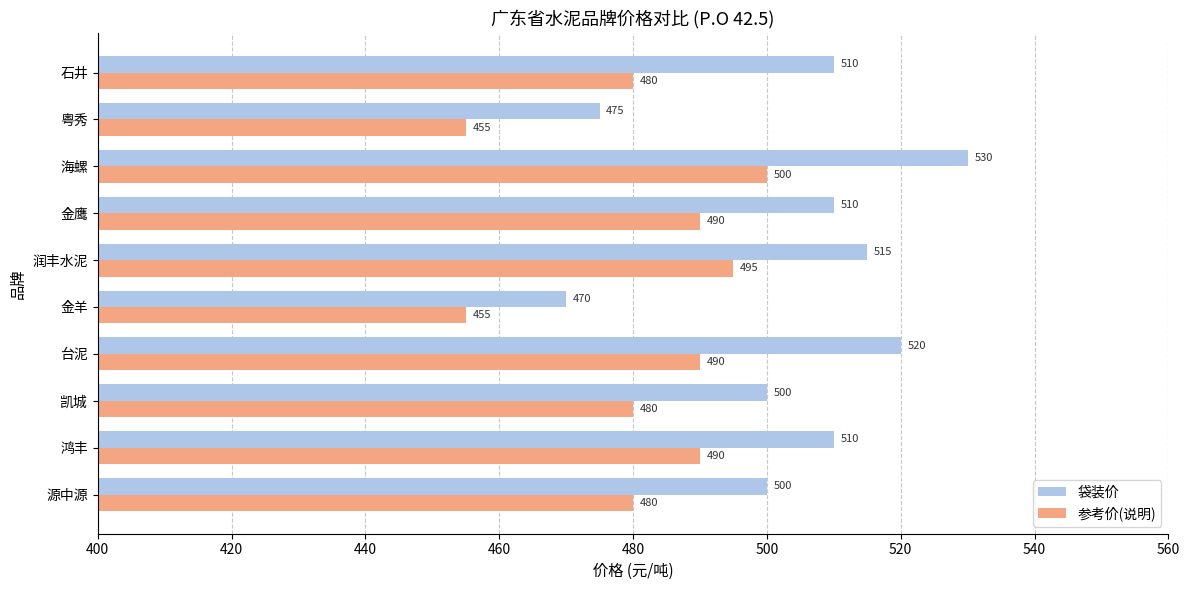

How many categories are shown in the chart?

10